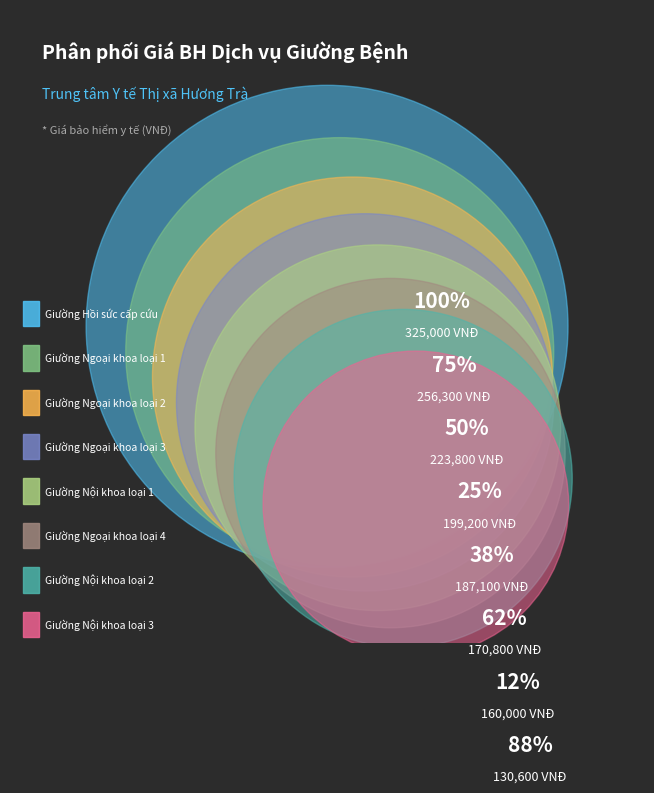

Combined, what portion of the pie is Giường Ngoại khoa loại 2 and Giường Nội khoa loại 3?

21.4%